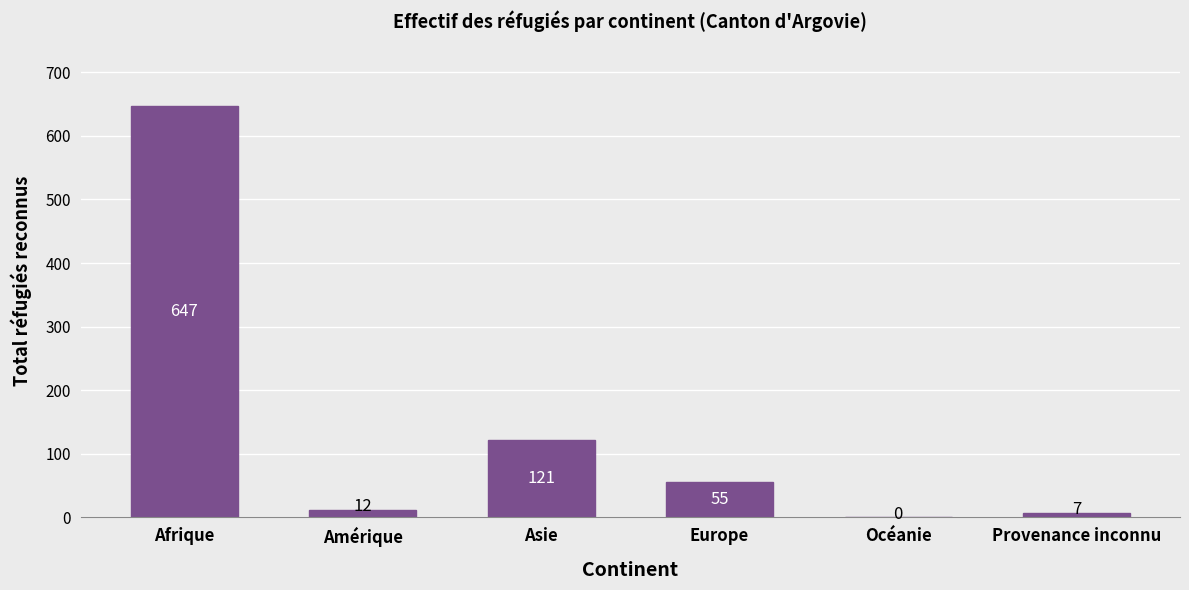

Reading right to left, extract all data points from this chart.

Provenance inconnu=7	Océanie=0	Europe=55	Asie=121	Amérique=12	Afrique=647